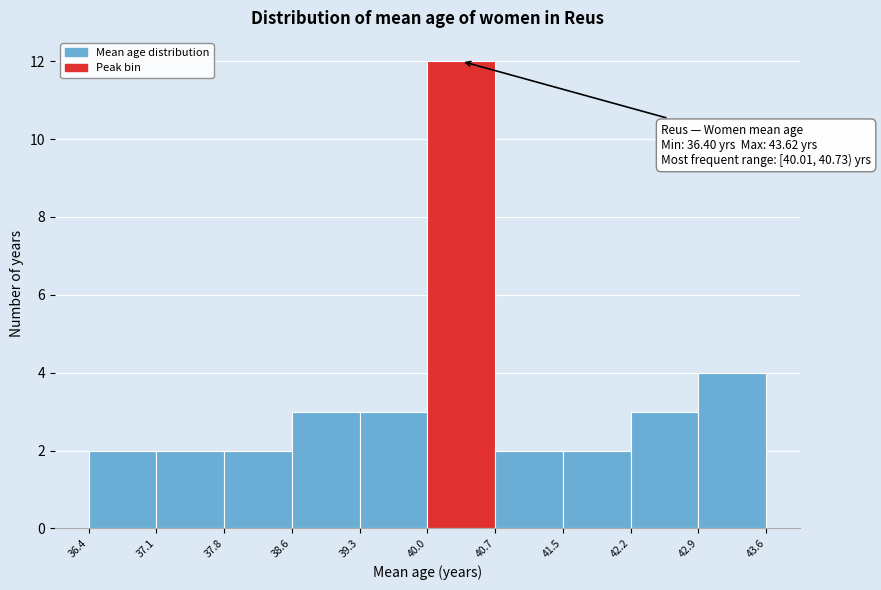

Over which range of the x-axis is the bar tallest?

40.0 to 40.7